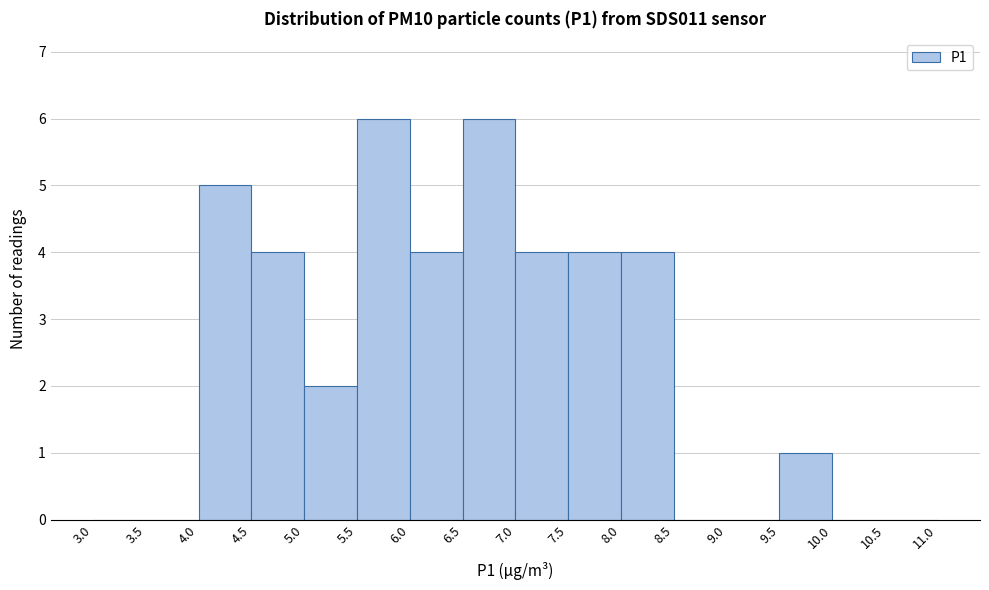

How tall is the bar that spans 7.5 to 8.0 on the x-axis? The values are not printed on the chart, so give them approximately, as read against the axis.

4